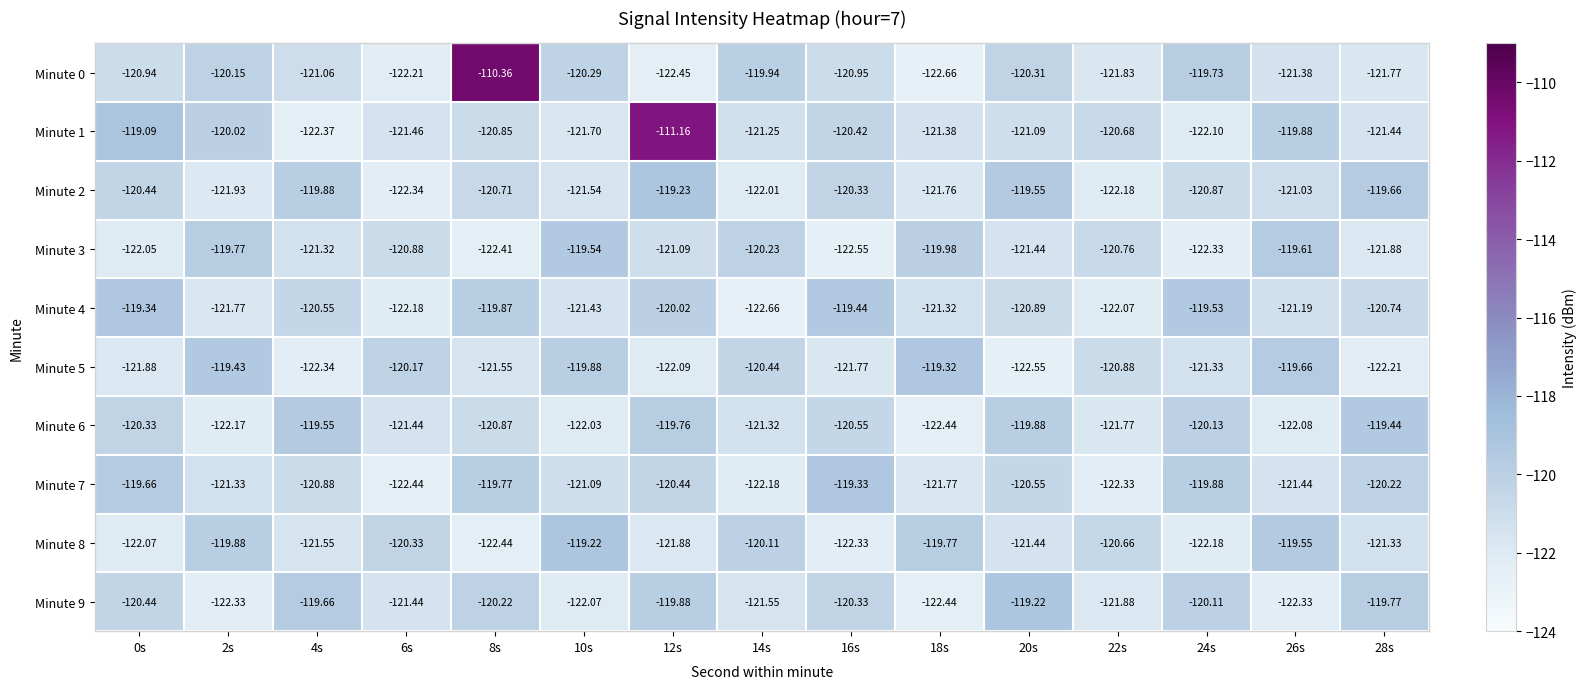

Is the value of Minute 7 at 10s greater than the value of Minute 5 at 22s?

No